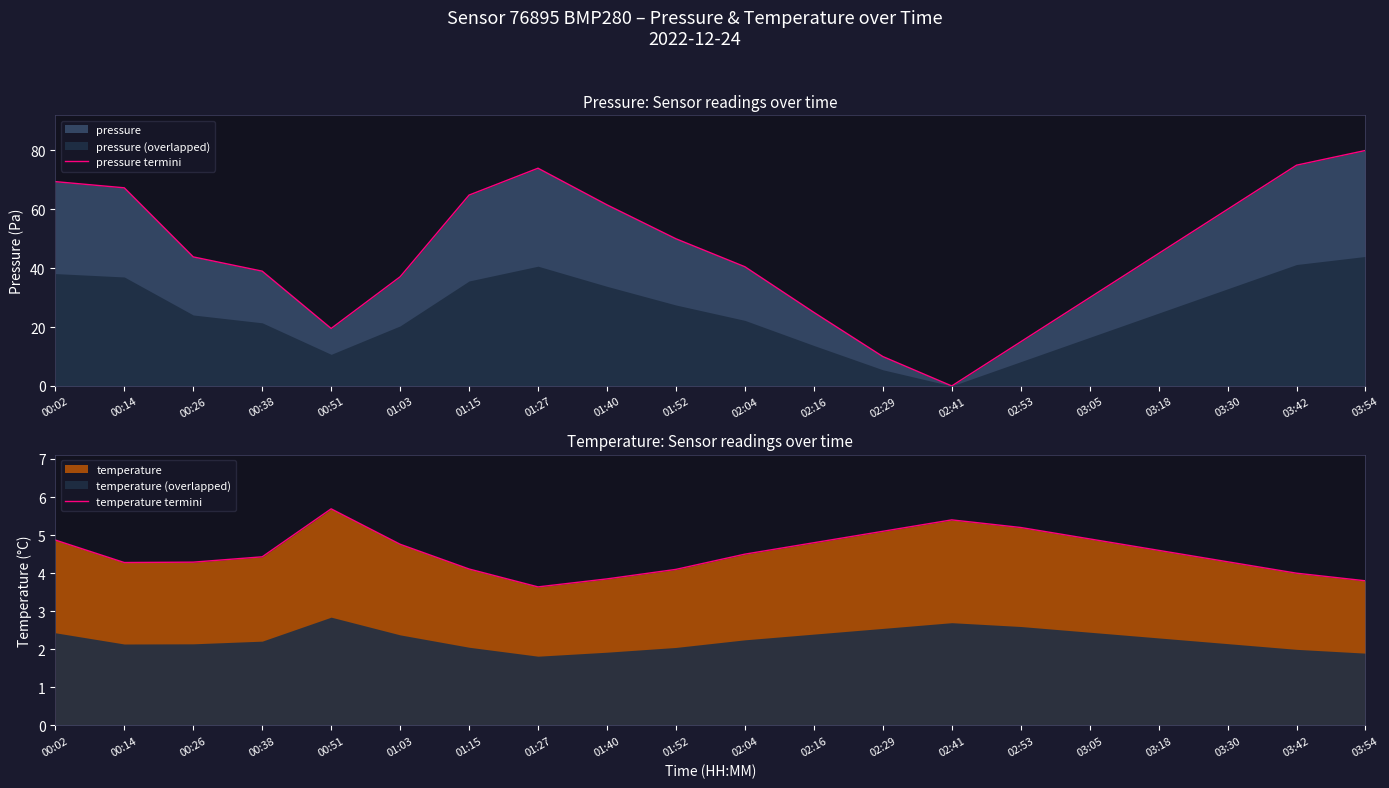

What is the maximum value for temperature termini?

5.7